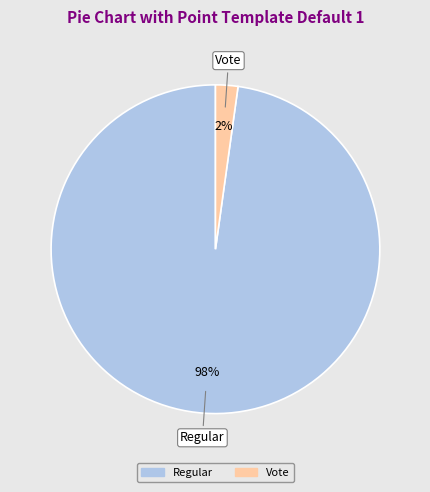

The Regular slice represents 98% of the pie. True or false?

True